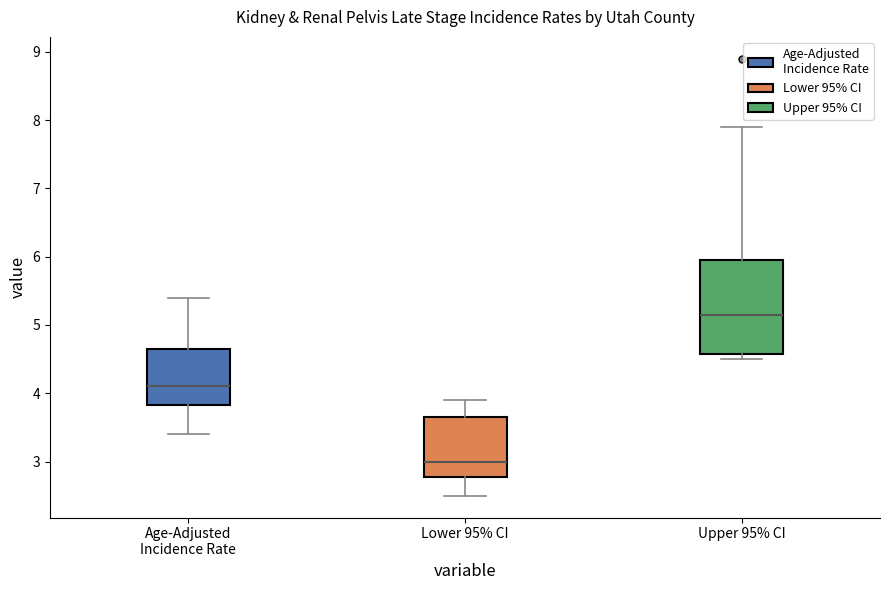

Which box has the lowest median line?

Lower 95% CI